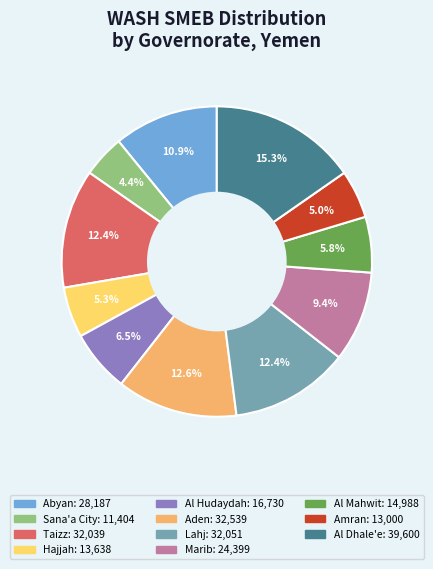

To the nearest percent, what is the average slice percentage?

9%